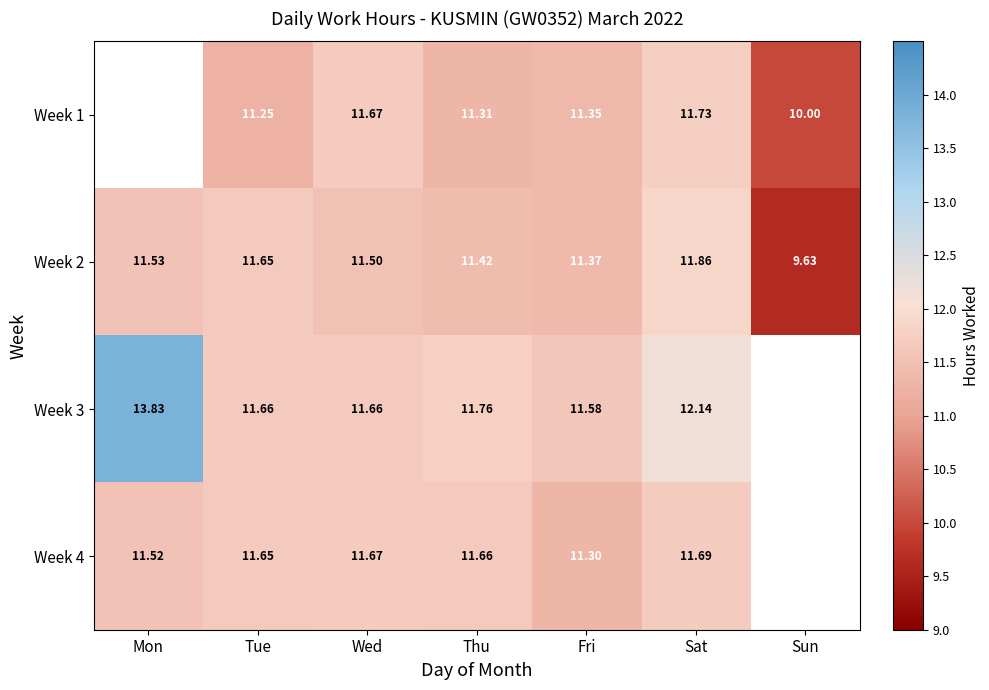

How many data points does each series have?

7